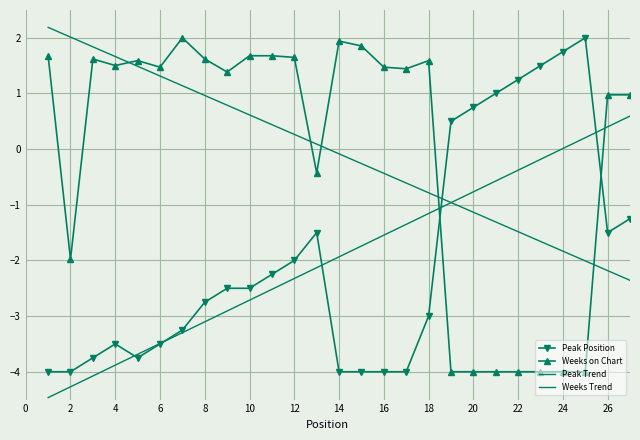

How many data points in Weeks Trend are above 0?

13